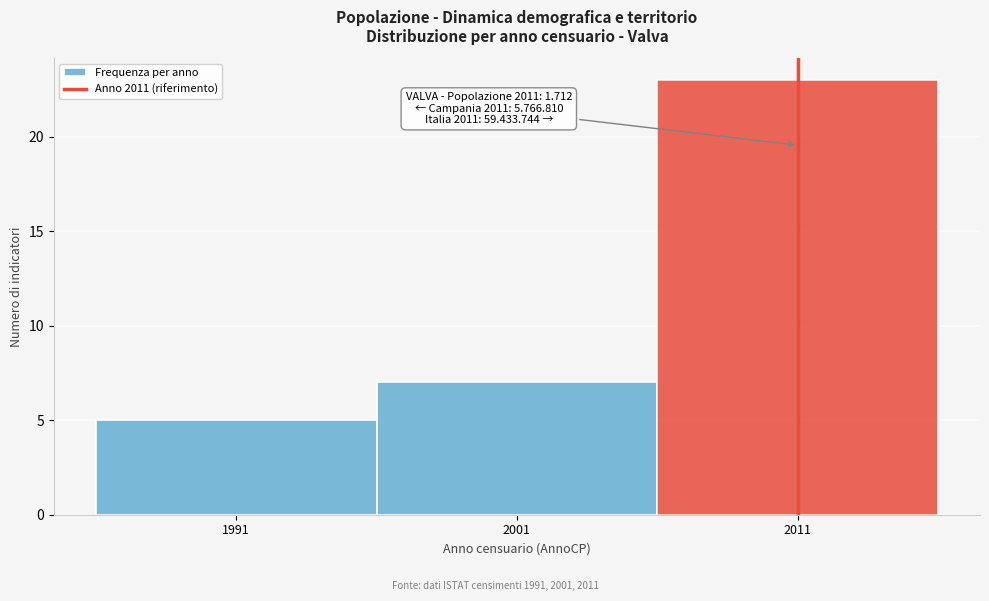

Over which range of the x-axis is the bar tallest?

2006 to 2016